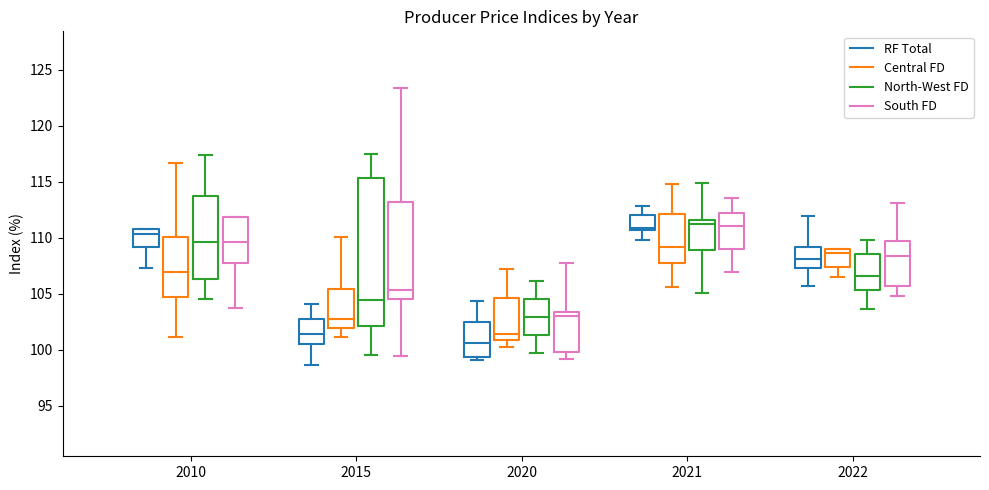

Reading left to right, transcribe this box plot: for each box, give where its median line is, the range the box spans, and where its two whiskers end, as read against the y-axis. The values are not printed on the chart, so give them approximately, as read against the axis.

2010 (RF Total): median 110.5, box 109.0 to 111.0, whiskers 107.5 to 111.0
2010 (Central FD): median 107.0, box 104.5 to 110.0, whiskers 101.0 to 116.5
2010 (North-West FD): median 109.5, box 106.5 to 113.5, whiskers 104.5 to 117.5
2010 (South FD): median 109.5, box 107.5 to 112.0, whiskers 103.5 to 112.0
2015 (RF Total): median 101.5, box 100.5 to 102.5, whiskers 98.5 to 104.0
2015 (Central FD): median 102.5, box 102.0 to 105.5, whiskers 101.0 to 110.0
2015 (North-West FD): median 104.5, box 102.0 to 115.5, whiskers 99.5 to 117.5
2015 (South FD): median 105.5, box 104.5 to 113.0, whiskers 99.5 to 123.5
2020 (RF Total): median 100.5, box 99.5 to 102.5, whiskers 99.0 to 104.5
2020 (Central FD): median 101.5, box 101.0 to 104.5, whiskers 100.0 to 107.0
2020 (North-West FD): median 103.0, box 101.5 to 104.5, whiskers 99.5 to 106.0
2020 (South FD): median 103.0, box 100.0 to 103.5, whiskers 99.0 to 107.5
2021 (RF Total): median 111.0, box 110.5 to 112.0, whiskers 110.0 to 113.0
2021 (Central FD): median 109.0, box 107.5 to 112.0, whiskers 105.5 to 115.0
2021 (North-West FD): median 111.0, box 109.0 to 111.5, whiskers 105.0 to 115.0
2021 (South FD): median 111.0, box 109.0 to 112.0, whiskers 107.0 to 113.5
2022 (RF Total): median 108.0, box 107.5 to 109.0, whiskers 105.5 to 112.0
2022 (Central FD): median 108.5, box 107.5 to 109.0, whiskers 106.5 to 109.0
2022 (North-West FD): median 106.5, box 105.5 to 108.5, whiskers 103.5 to 110.0
2022 (South FD): median 108.5, box 105.5 to 109.5, whiskers 105.0 to 113.0